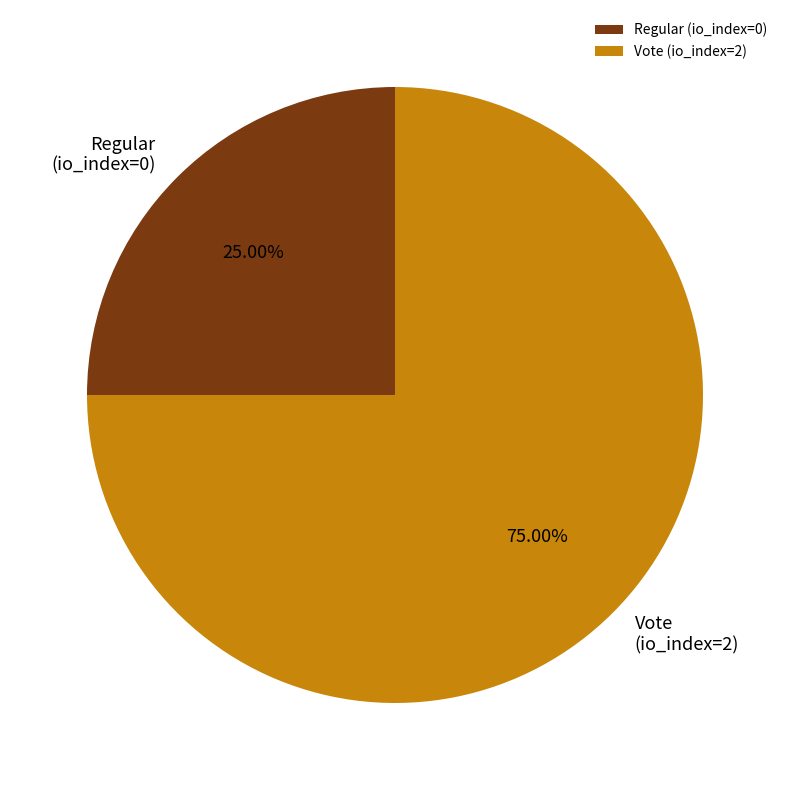

What is the ratio of the value at Vote (io_index=2) to the value at Regular (io_index=0)?

3.0